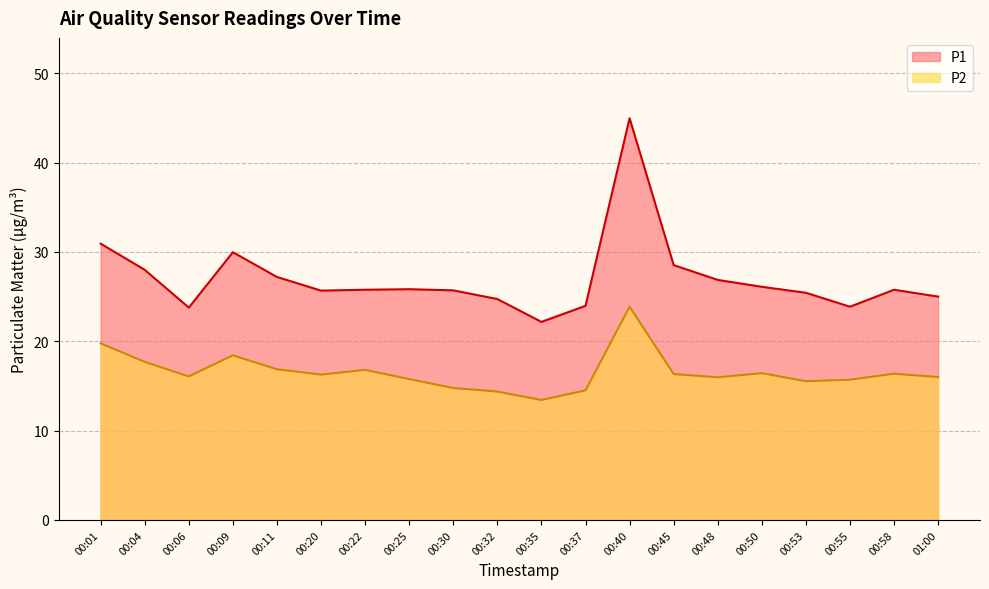

Which series has the largest range (max minus min)?

P1